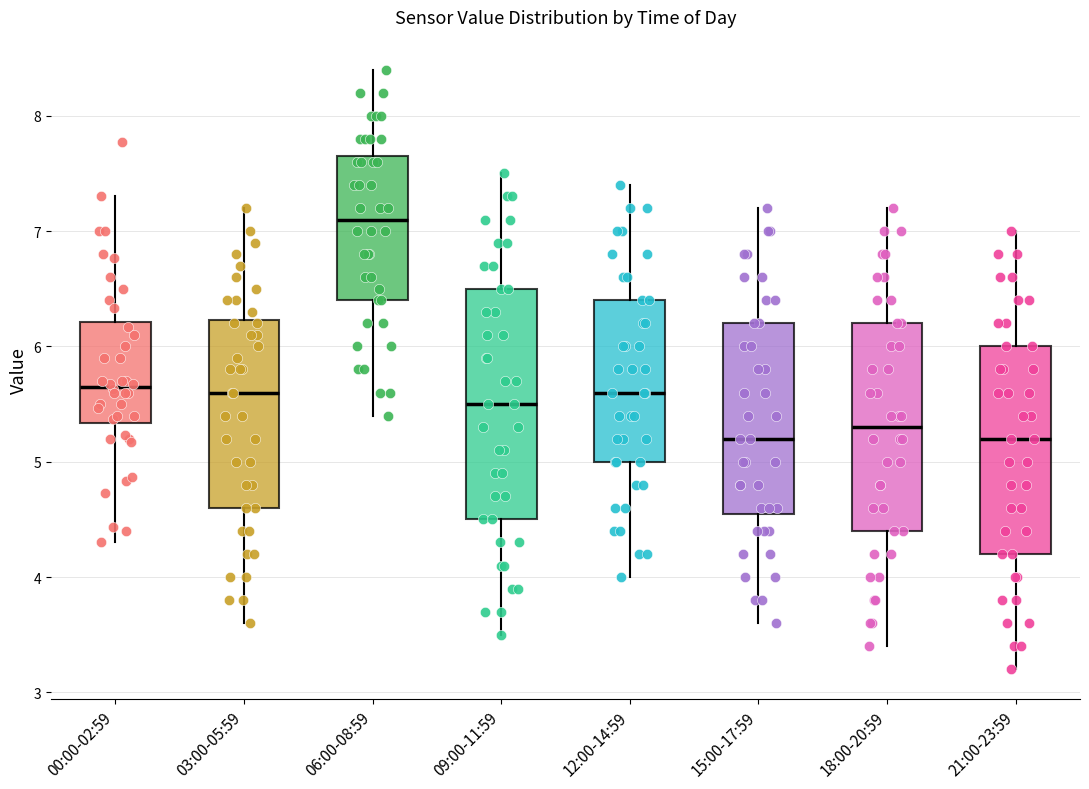

Where does the median line of the box for 09:00-11:59 sit on the y-axis? The values are not printed on the chart, so give them approximately, as read against the axis.

5.5